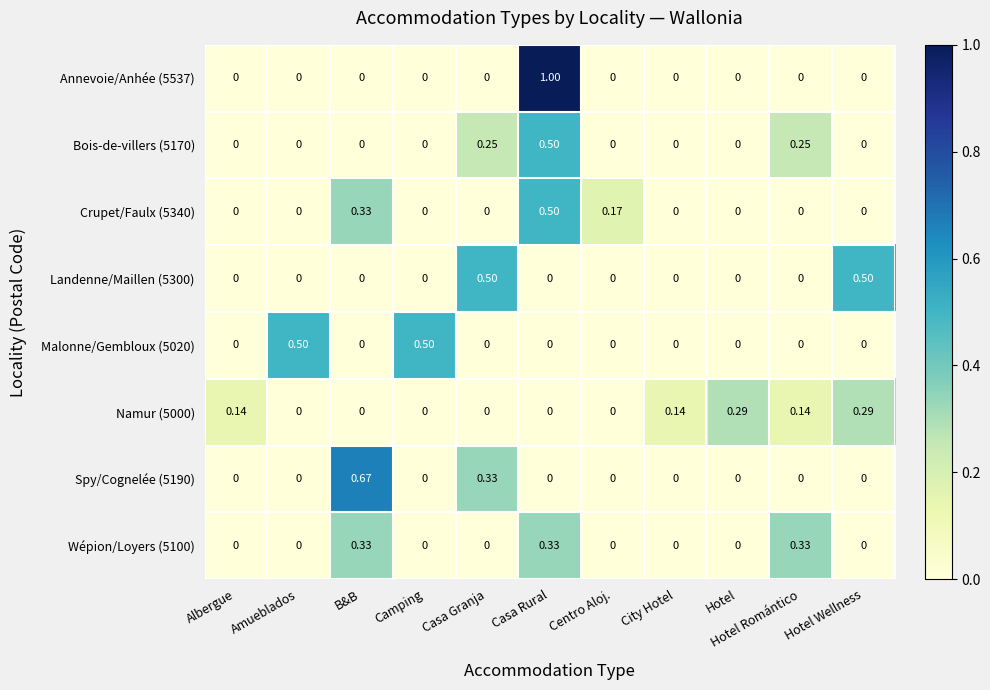

At which category is the sum across all series the highest?

Casa Rural